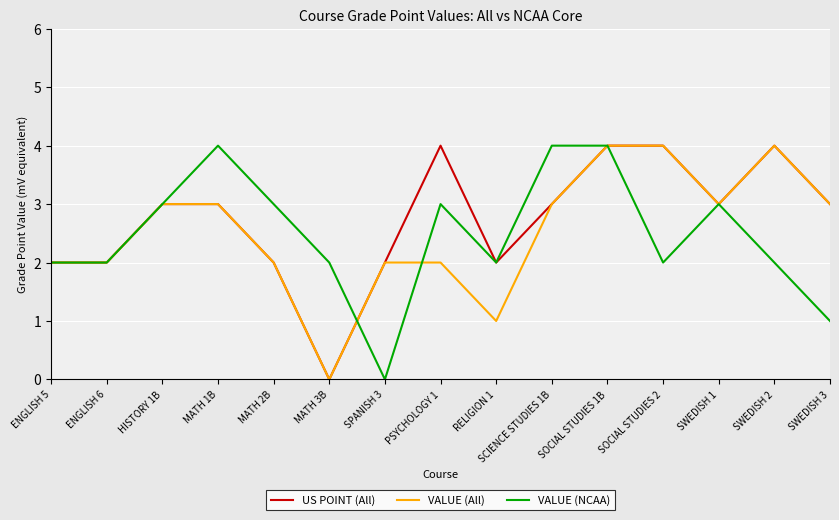

What position from the right is ENGLISH 6?

14